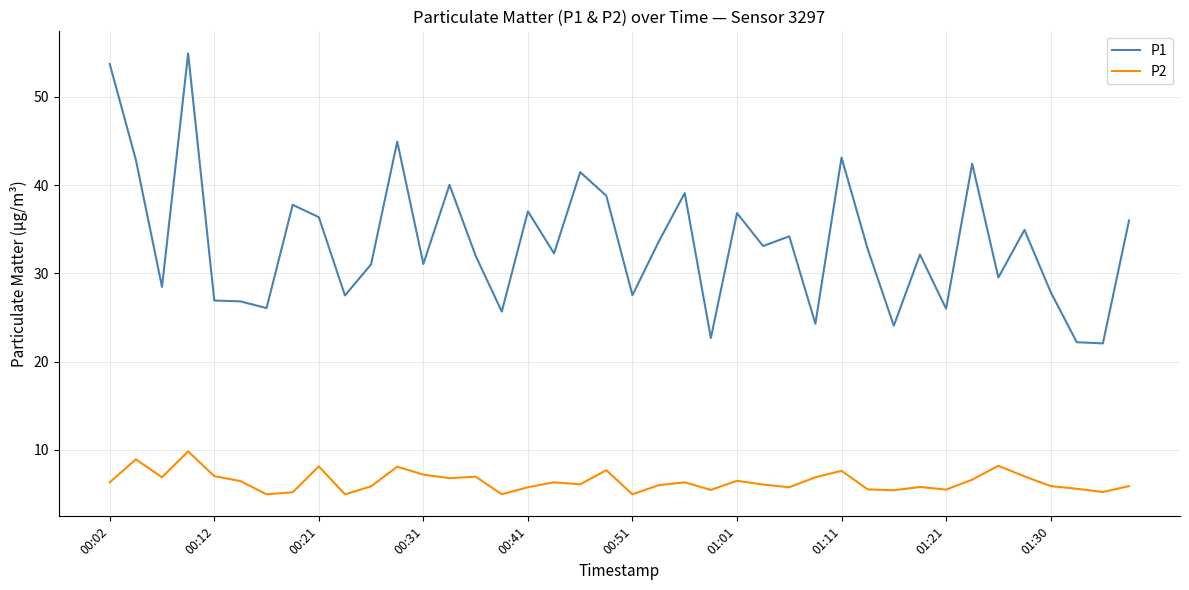

What is the greatest value displayed?

54.9